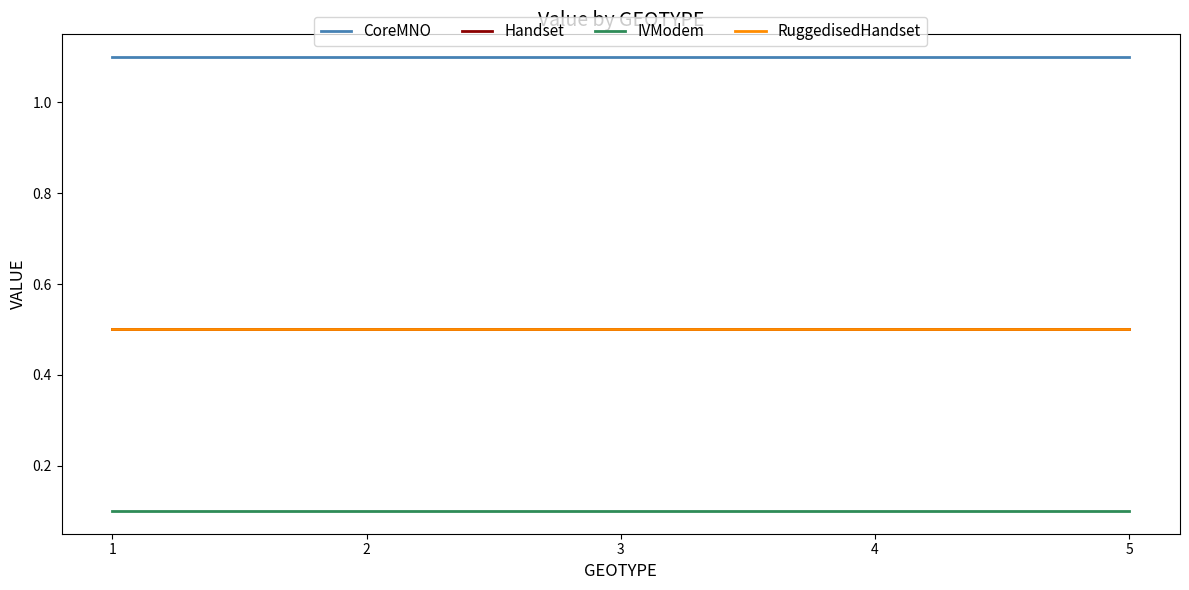

The value of Handset at 3 is 0.5. True or false?

True